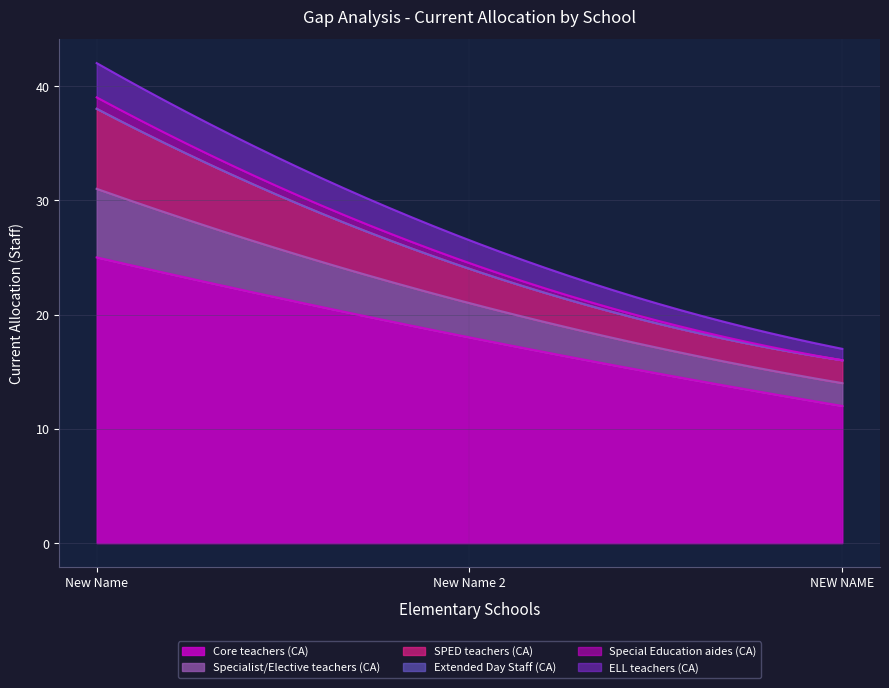

The value of Special Education aides (CA) at New Name is 1.0. True or false?

True